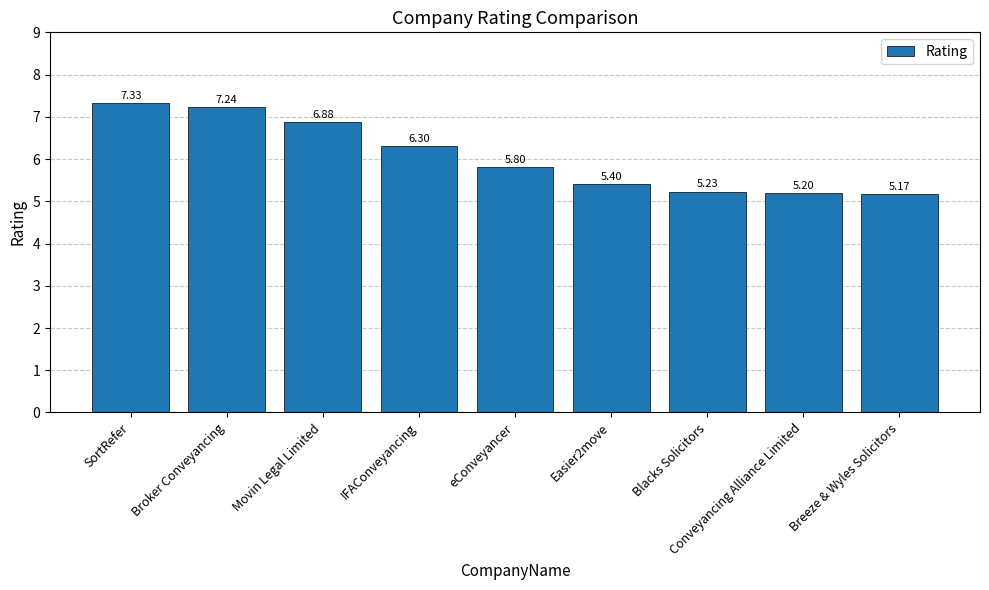

True or false: the data shows 1.3 at Easier2move.

False